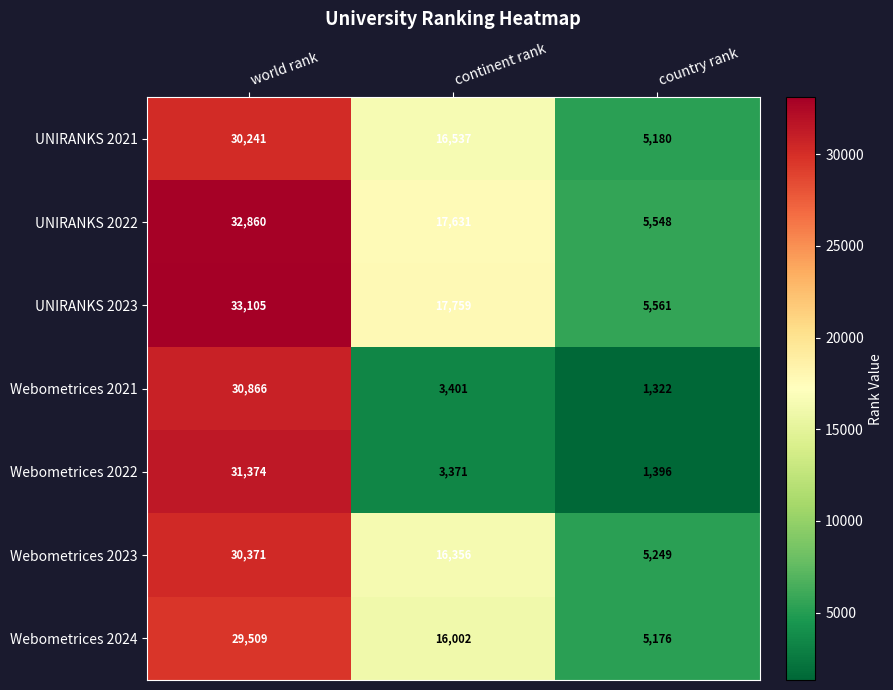

List the series in order of their peak value, lowest first.

Webometrices 2024, UNIRANKS 2021, Webometrices 2023, Webometrices 2021, Webometrices 2022, UNIRANKS 2022, UNIRANKS 2023